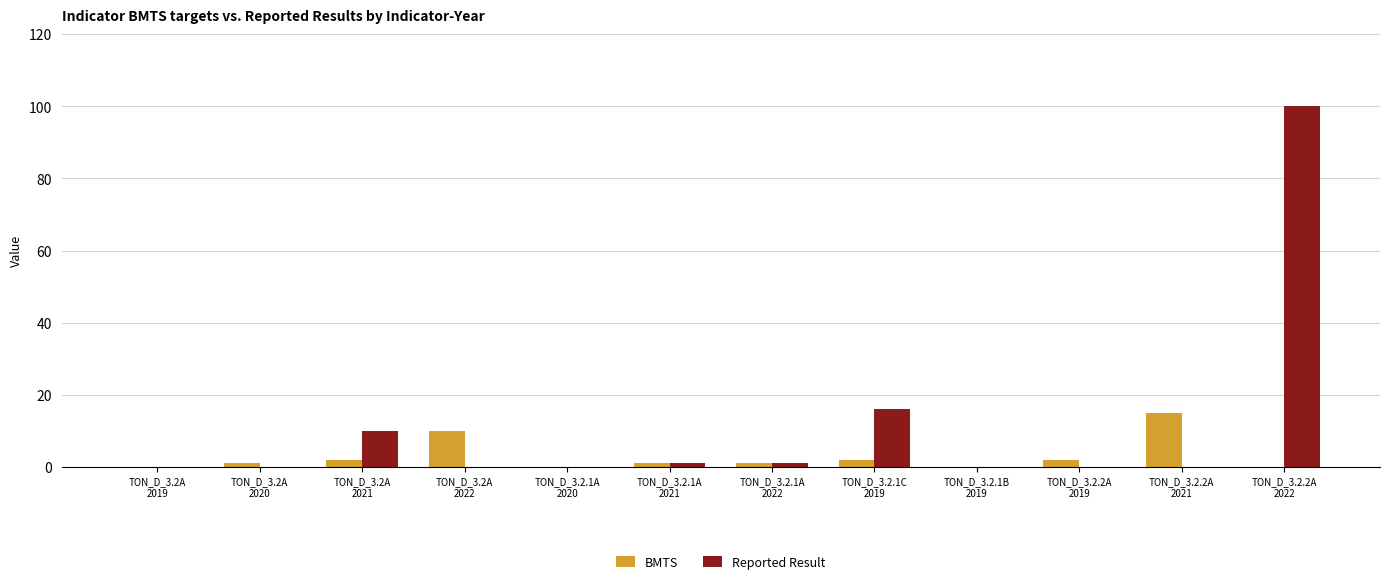

Count the number of data series in this chart.

2